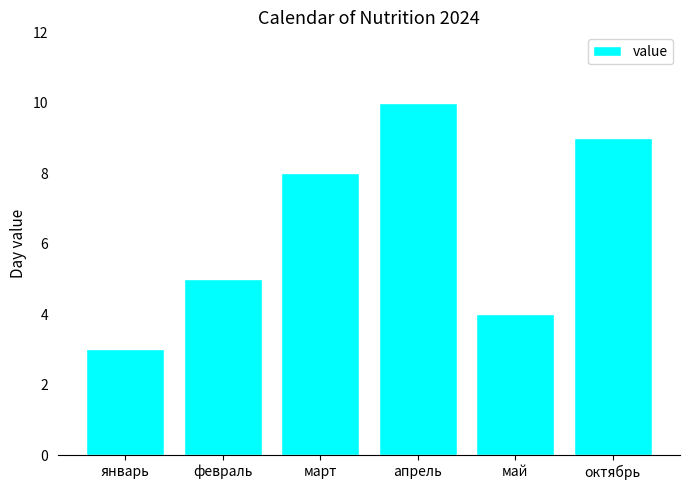

Rank the categories by value from highest to lowest.

апрель, октябрь, март, февраль, май, январь